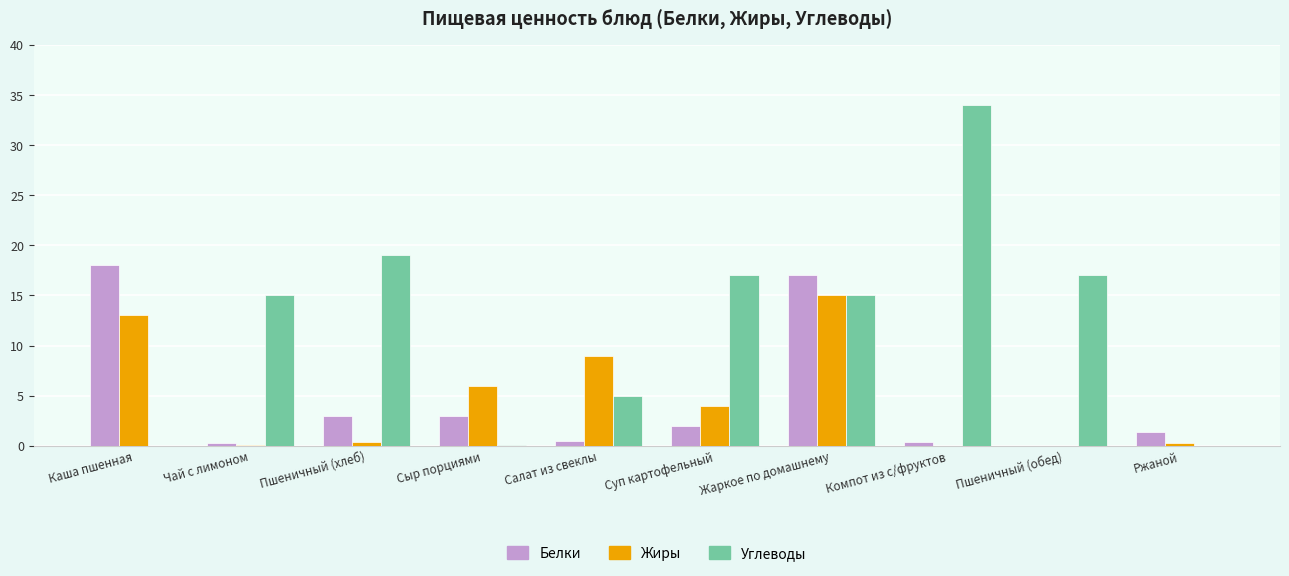

True or false: Жиры has a value of 10.4 at Пшеничный (обед).

False